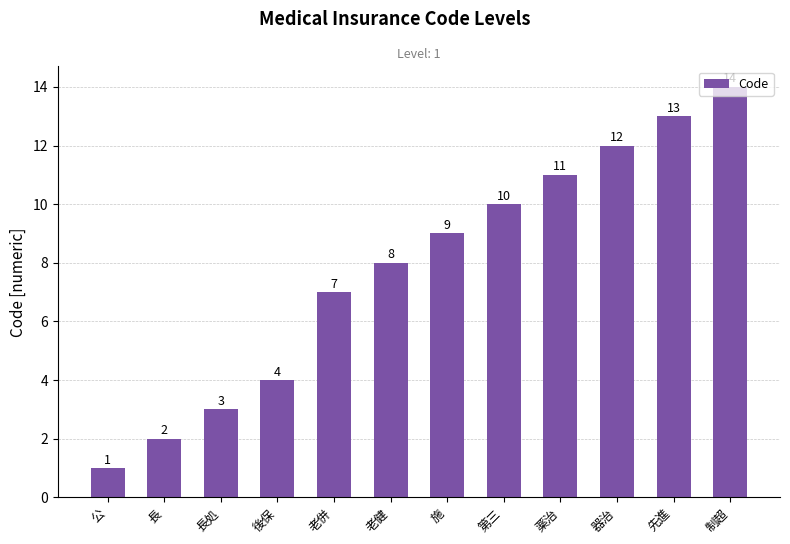

Approximately how many times larger is the value at 老併 compared to 長処?

2.3